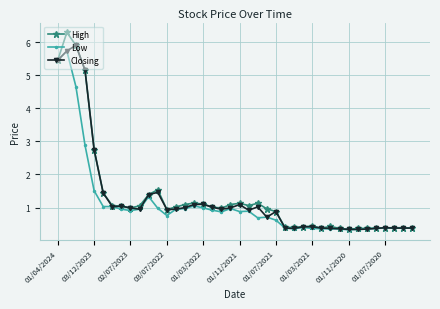

At how many categories does at least one series exceed 3?

4